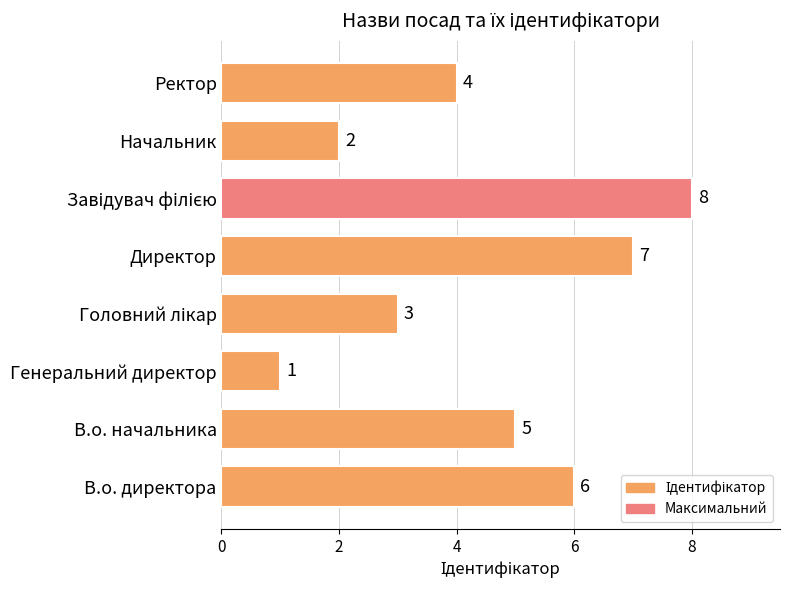

How many series are shown in this chart?

1